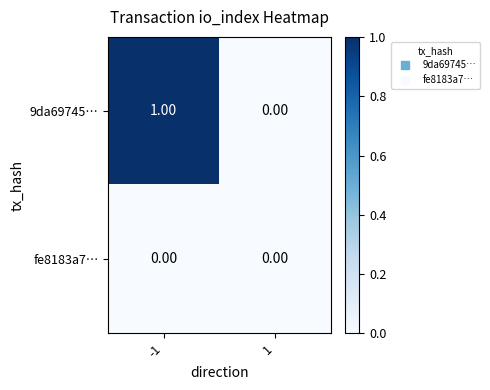

Which series has the largest total across all categories?

9da69745…